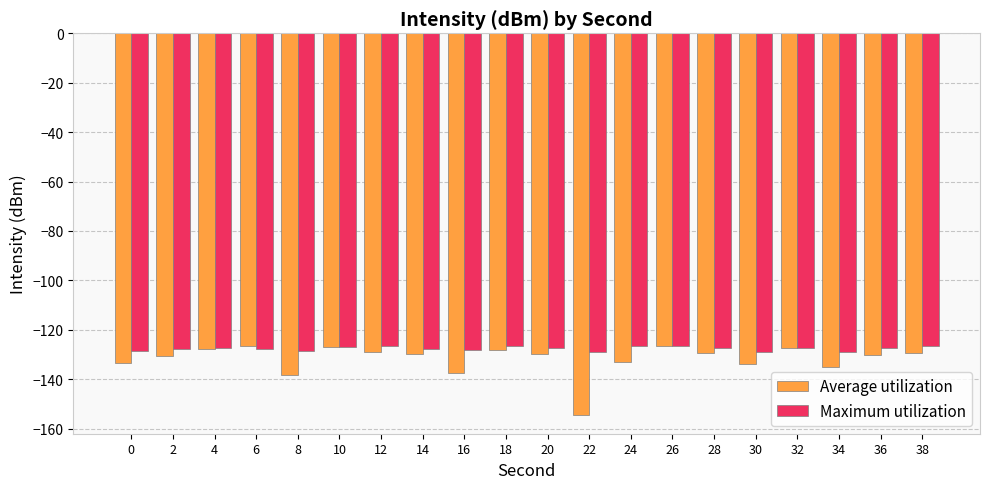

True or false: Maximum utilization has a value of -65.2 at 38.

False